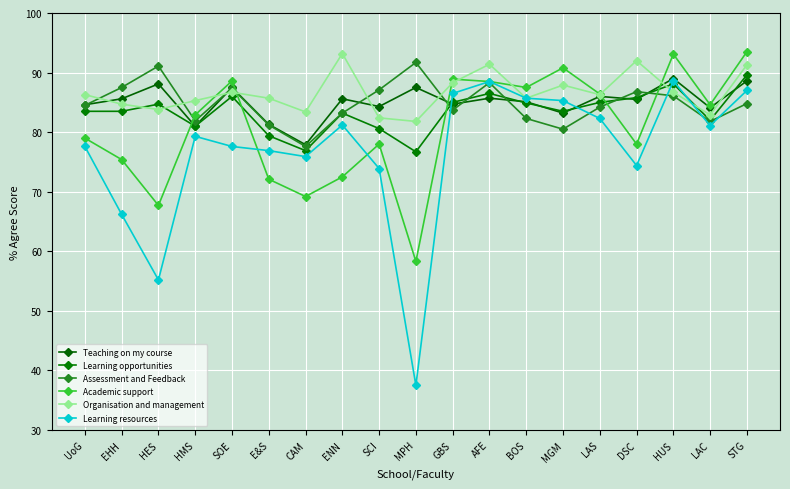

Reading right to left, what are all the values shown in this chart?

Teaching on my course: STG=88.6	LAC=84.1	HUS=89.0	DSC=85.5	LAS=86.0	MGM=83.2	BOS=85.1	AFE=85.7	GBS=84.7	MPH=87.5	SCI=84.3	ENN=85.6	CAM=77.9	E&S=81.3	SOE=87.5	HMS=81.0	HES=88.1	EHH=85.6	UoG=84.6
Learning opportunities: STG=89.6	LAC=82.0	HUS=88.1	DSC=85.8	LAS=85.0	MGM=83.5	BOS=84.9	AFE=86.5	GBS=85.0	MPH=76.7	SCI=80.6	ENN=83.2	CAM=76.9	E&S=79.4	SOE=86.0	HMS=81.0	HES=84.7	EHH=83.5	UoG=83.5
Assessment and Feedback: STG=84.8	LAC=81.8	HUS=86.1	DSC=86.8	LAS=84.2	MGM=80.5	BOS=82.3	AFE=88.3	GBS=83.7	MPH=91.7	SCI=87.1	ENN=83.2	CAM=77.6	E&S=81.2	SOE=87.4	HMS=81.9	HES=91.1	EHH=87.5	UoG=84.5
Academic support: STG=93.5	LAC=84.6	HUS=93.1	DSC=78.0	LAS=86.4	MGM=90.8	BOS=87.5	AFE=88.5	GBS=88.9	MPH=58.3	SCI=78.0	ENN=72.5	CAM=69.2	E&S=72.1	SOE=88.6	HMS=82.9	HES=67.7	EHH=75.4	UoG=79.0
Organisation and management: STG=91.3	LAC=82.9	HUS=86.7	DSC=92.0	LAS=86.3	MGM=87.9	BOS=85.7	AFE=91.4	GBS=88.3	MPH=81.8	SCI=82.4	ENN=93.2	CAM=83.4	E&S=85.7	SOE=86.7	HMS=85.3	HES=83.8	EHH=84.7	UoG=86.3
Learning resources: STG=87.0	LAC=81.1	HUS=88.6	DSC=74.4	LAS=82.3	MGM=85.3	BOS=85.7	AFE=88.5	GBS=86.5	MPH=37.5	SCI=73.9	ENN=81.2	CAM=75.9	E&S=76.9	SOE=77.6	HMS=79.3	HES=55.2	EHH=66.2	UoG=77.6